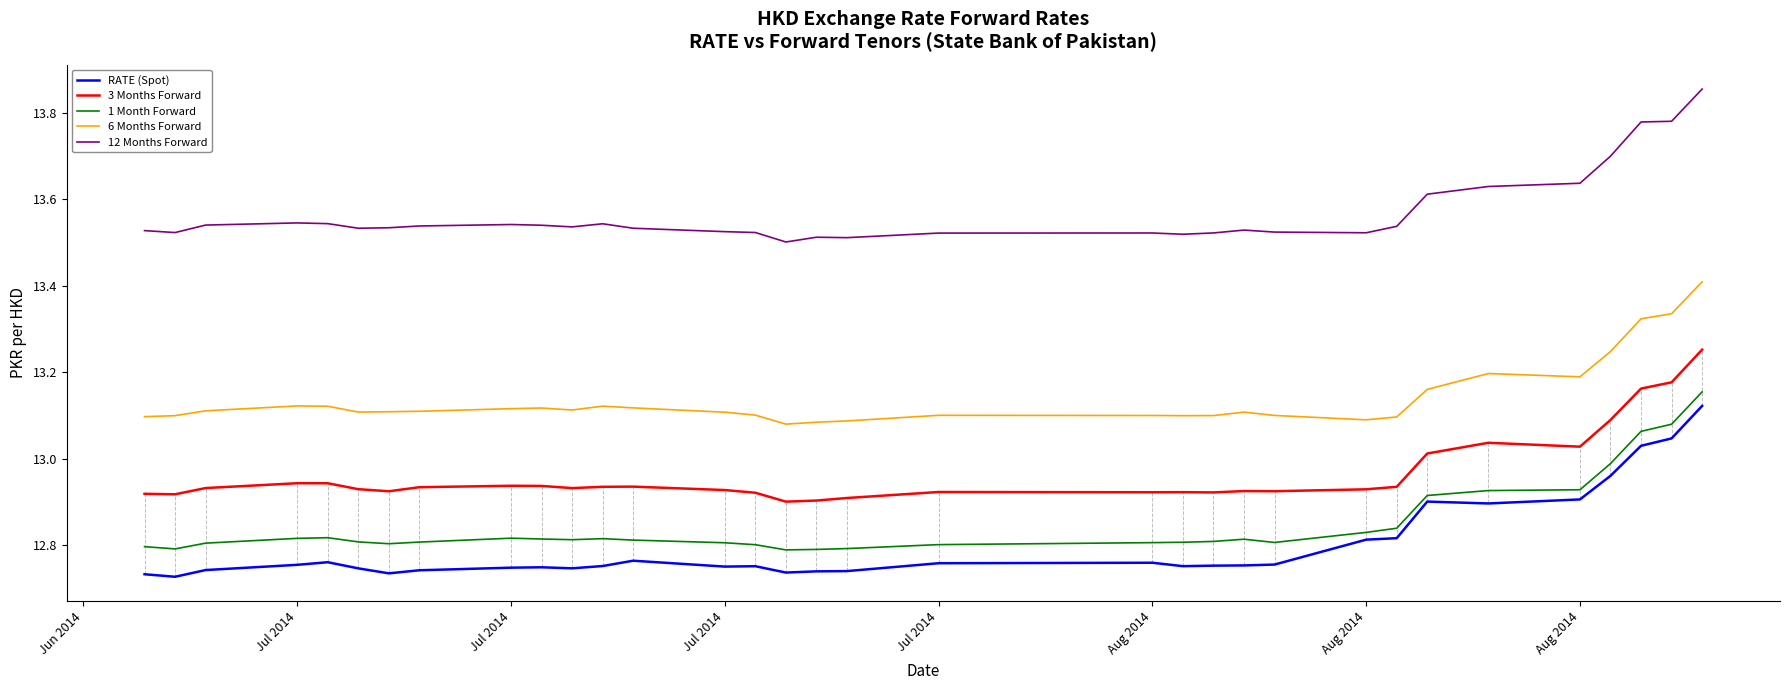

What is the difference between the maximum and minimum values in the 1 Month Forward series?

0.4